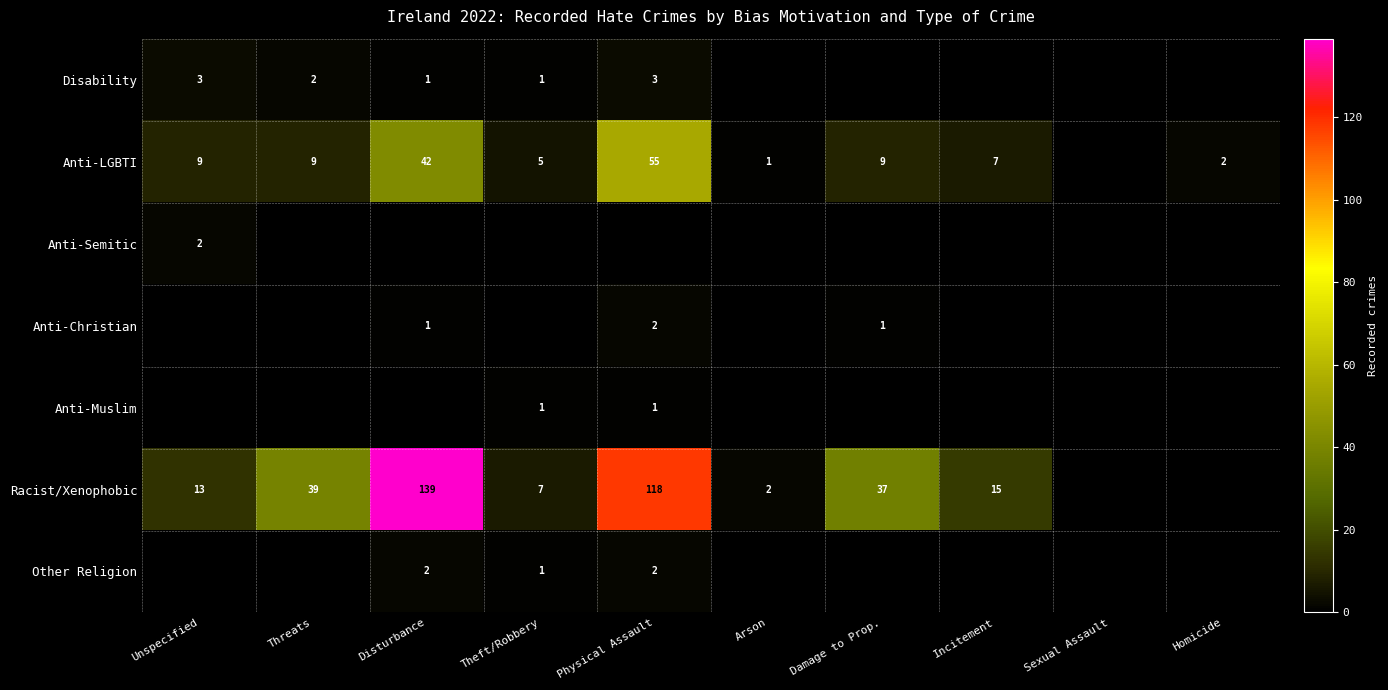

True or false: Other Religion has a value of 2 at Physical Assault.

True